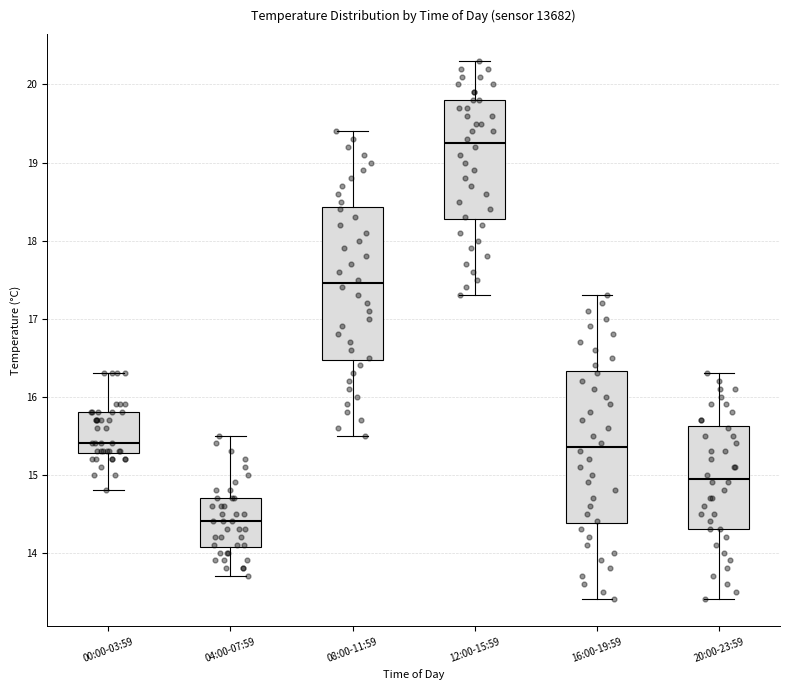

Where does the lower whisker of the box for 08:00-11:59 end on the y-axis? The values are not printed on the chart, so give them approximately, as read against the axis.

15.5